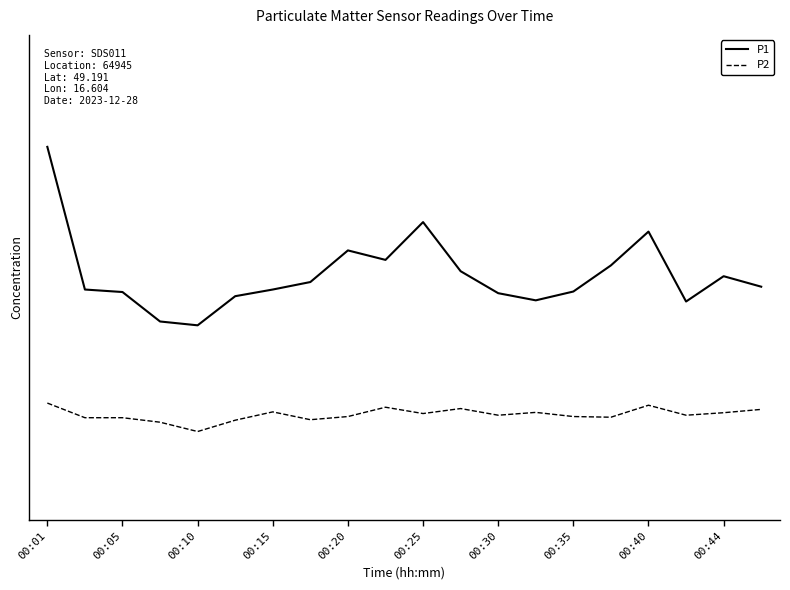

True or false: P1 and P2 intersect in this chart.

False